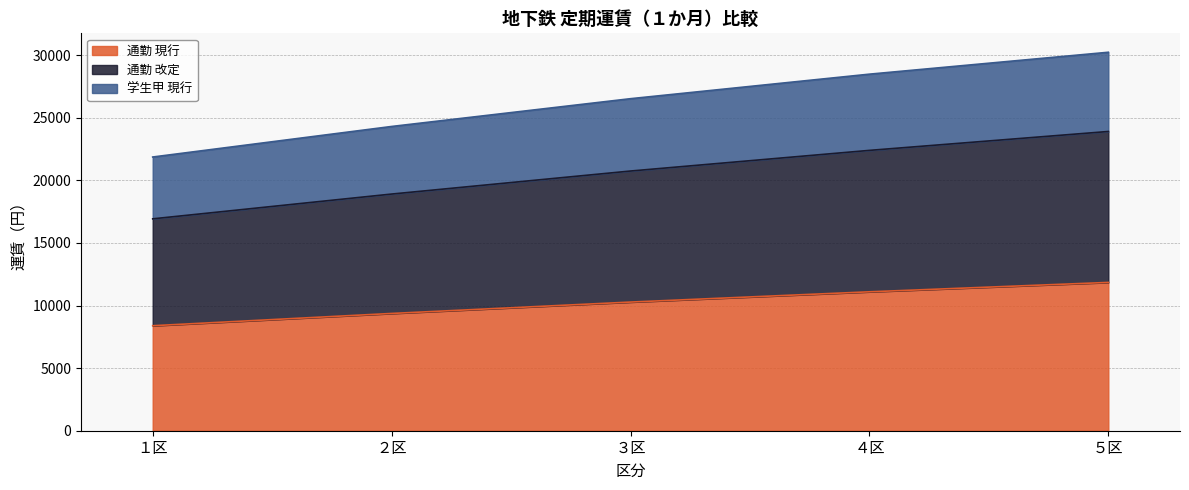

Which label corresponds to the smallest value in the chart?

１区